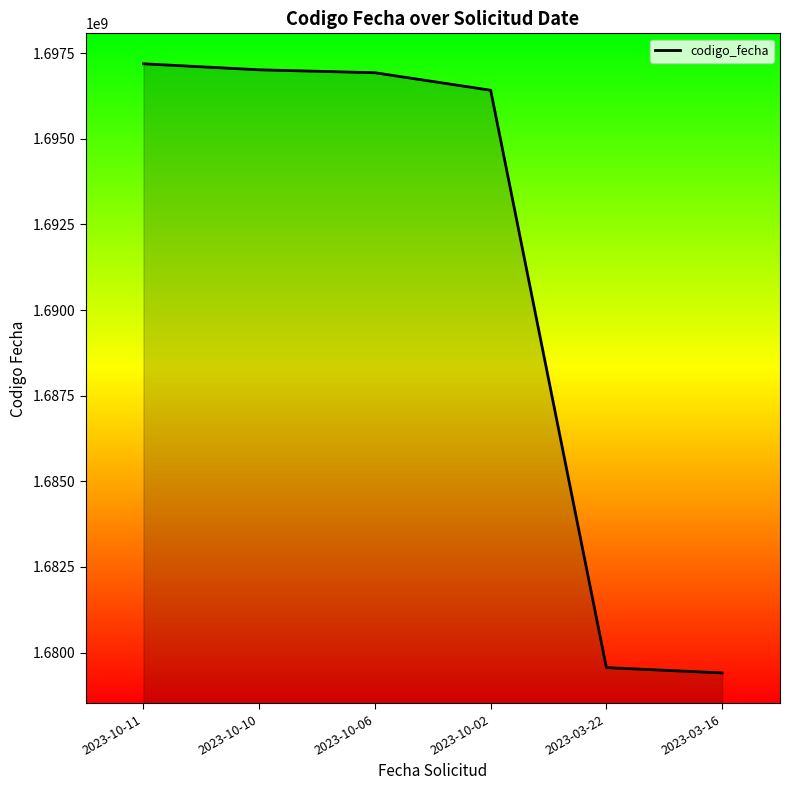

What is the difference between the maximum and minimum values?

17779393